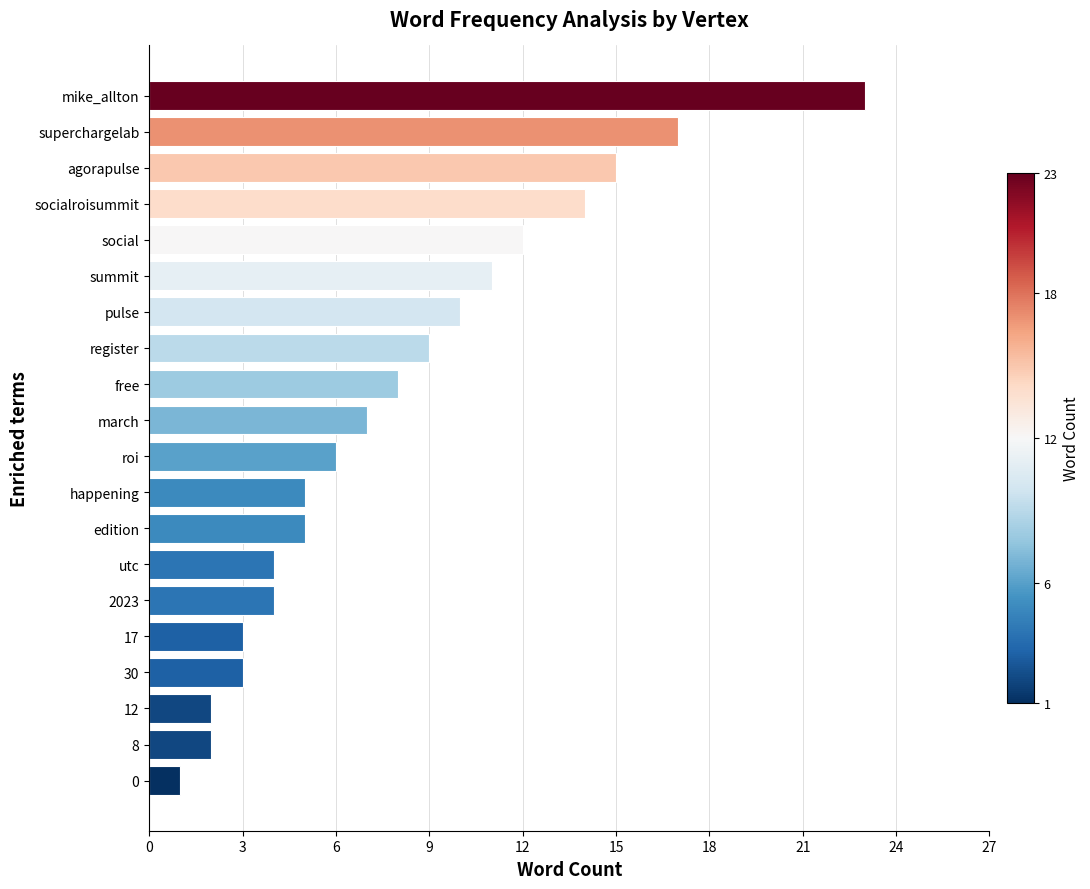

What is the sum of all values?

161